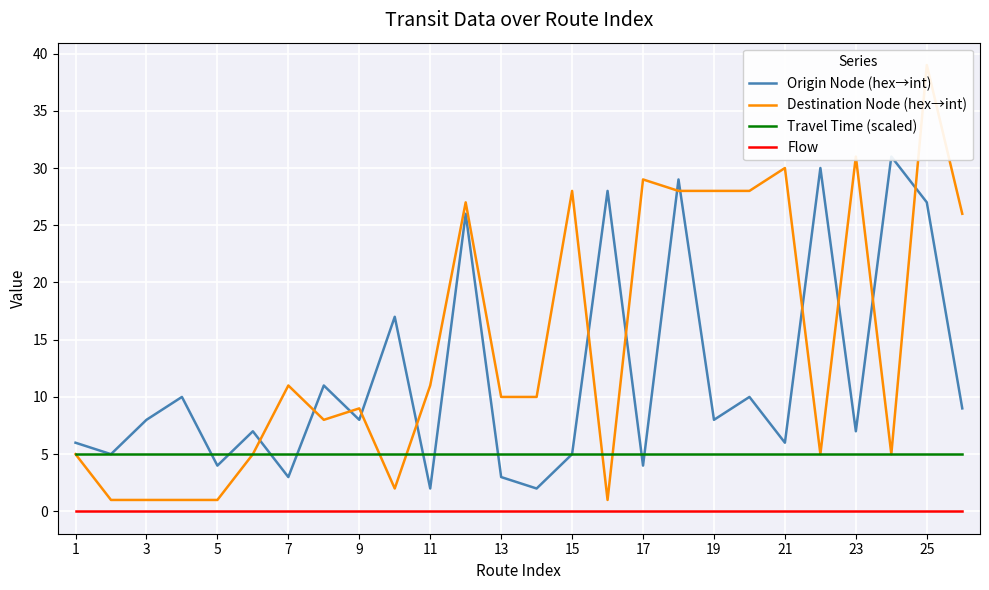

True or false: Travel Time (scaled) has a value of 5 at 19.

True